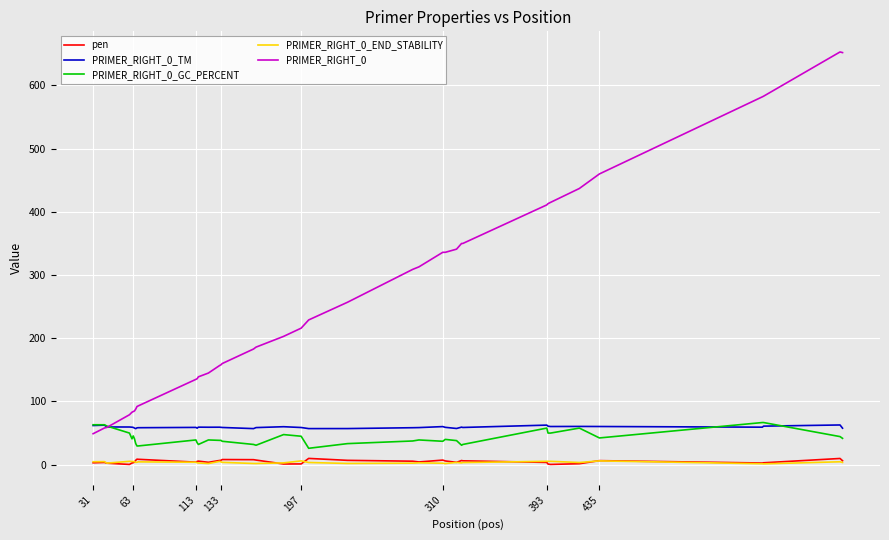

True or false: PRIMER_RIGHT_0_GC_PERCENT has more than 0 points higher than both neighbors.

True